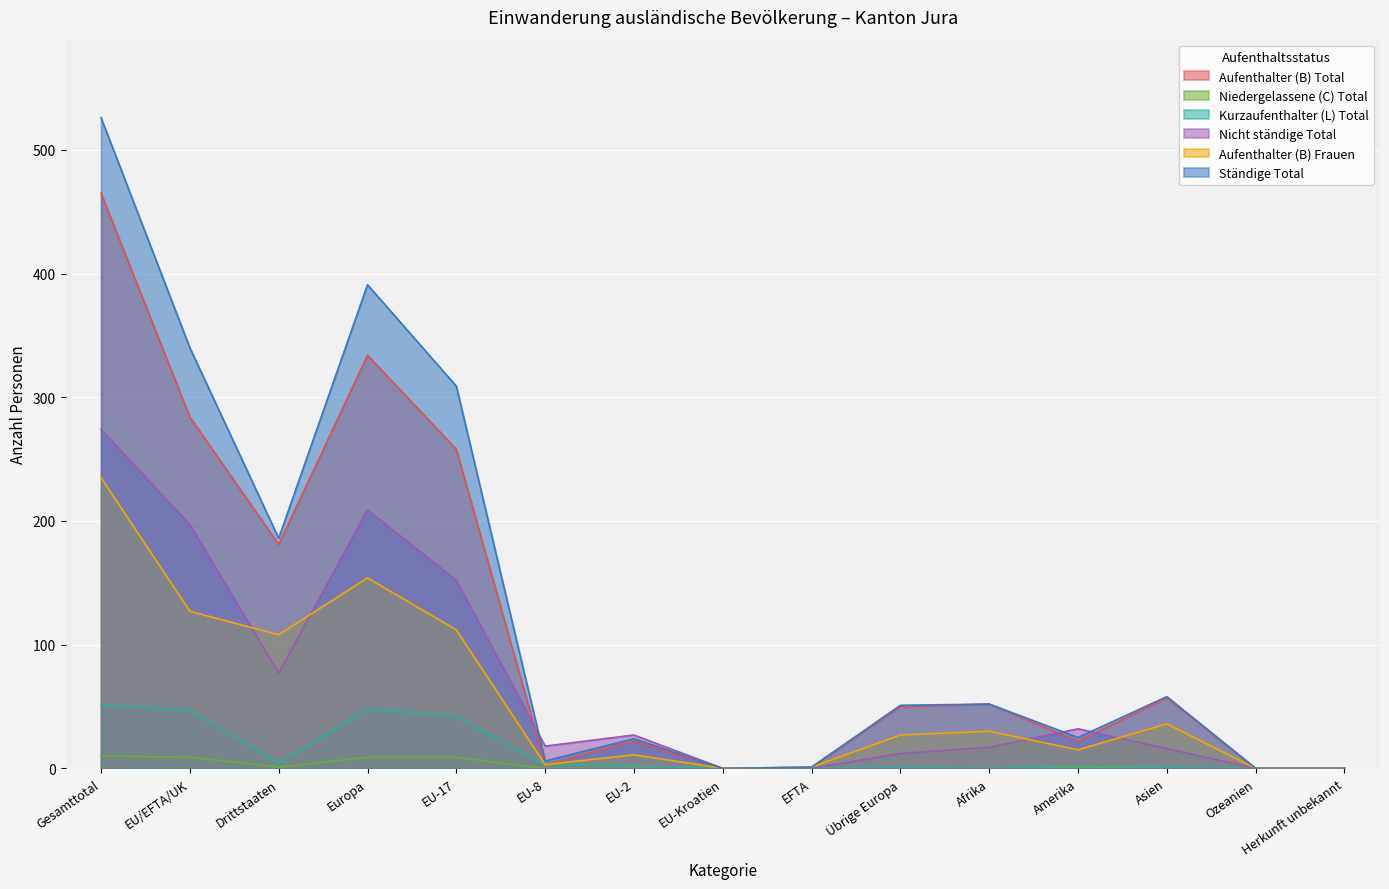

How many distinct data groups are displayed?

6